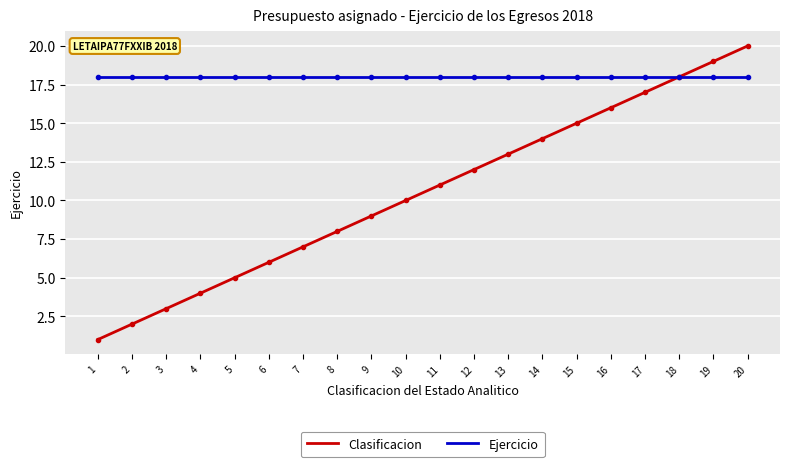

Rank the series by their maximum value, from lowest to highest.

Ejercicio, Clasificacion